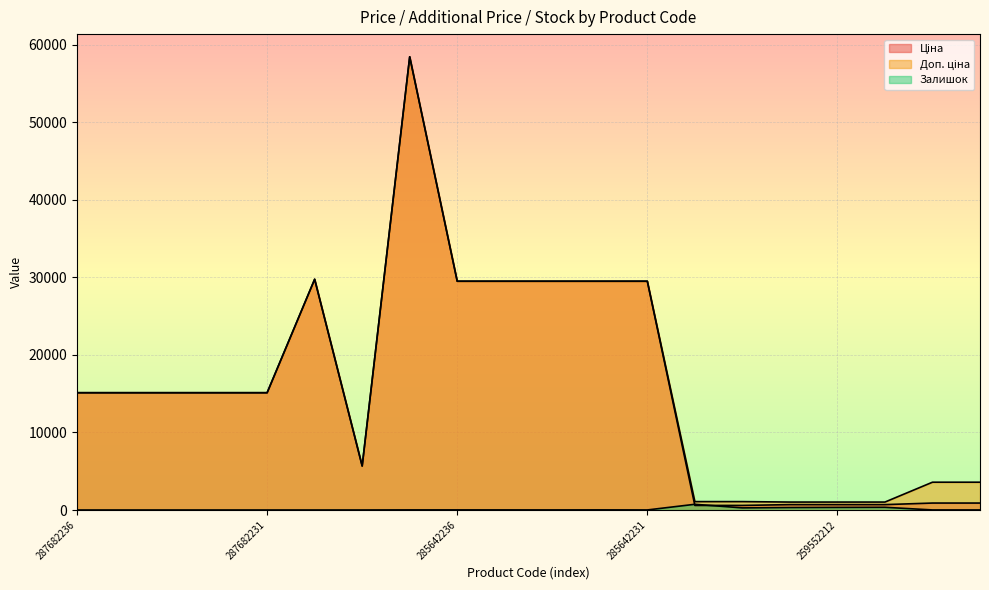

Read the Ціна value at 287682235.

15120.0